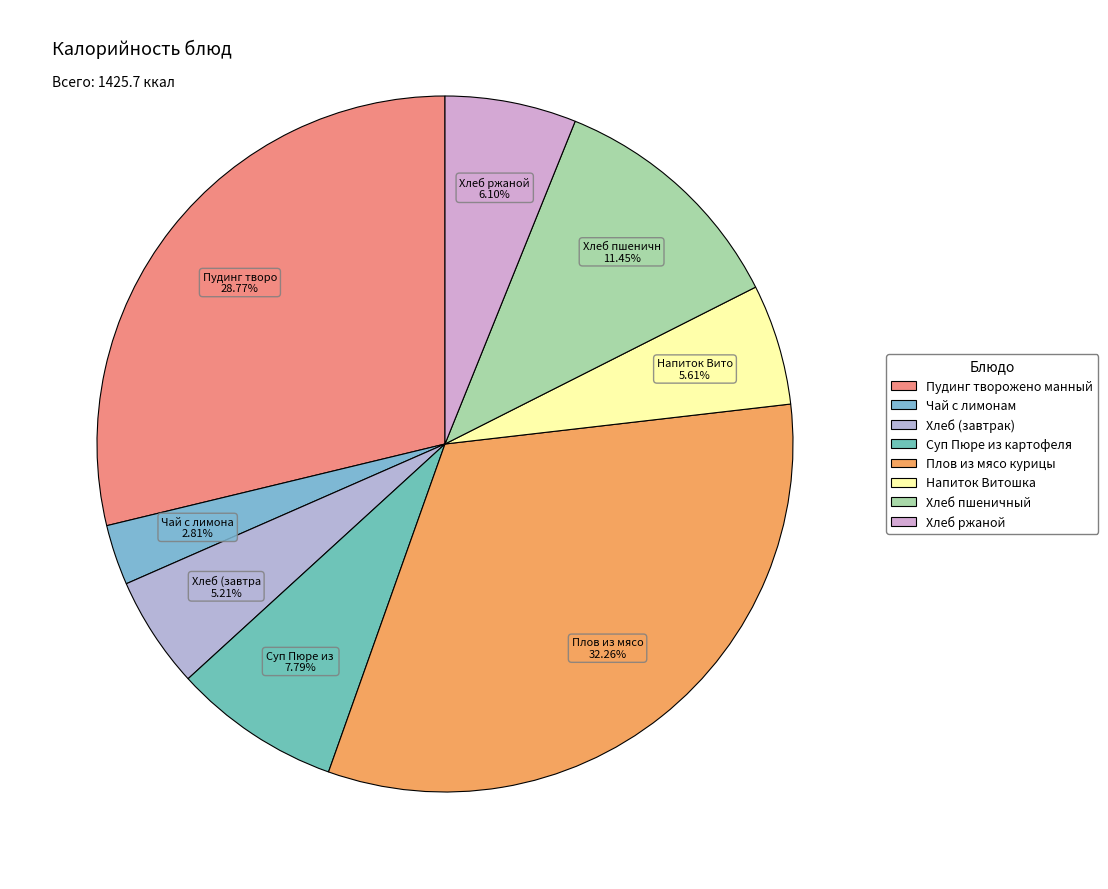

What is the smallest slice in the pie chart?

Чай с лимонам